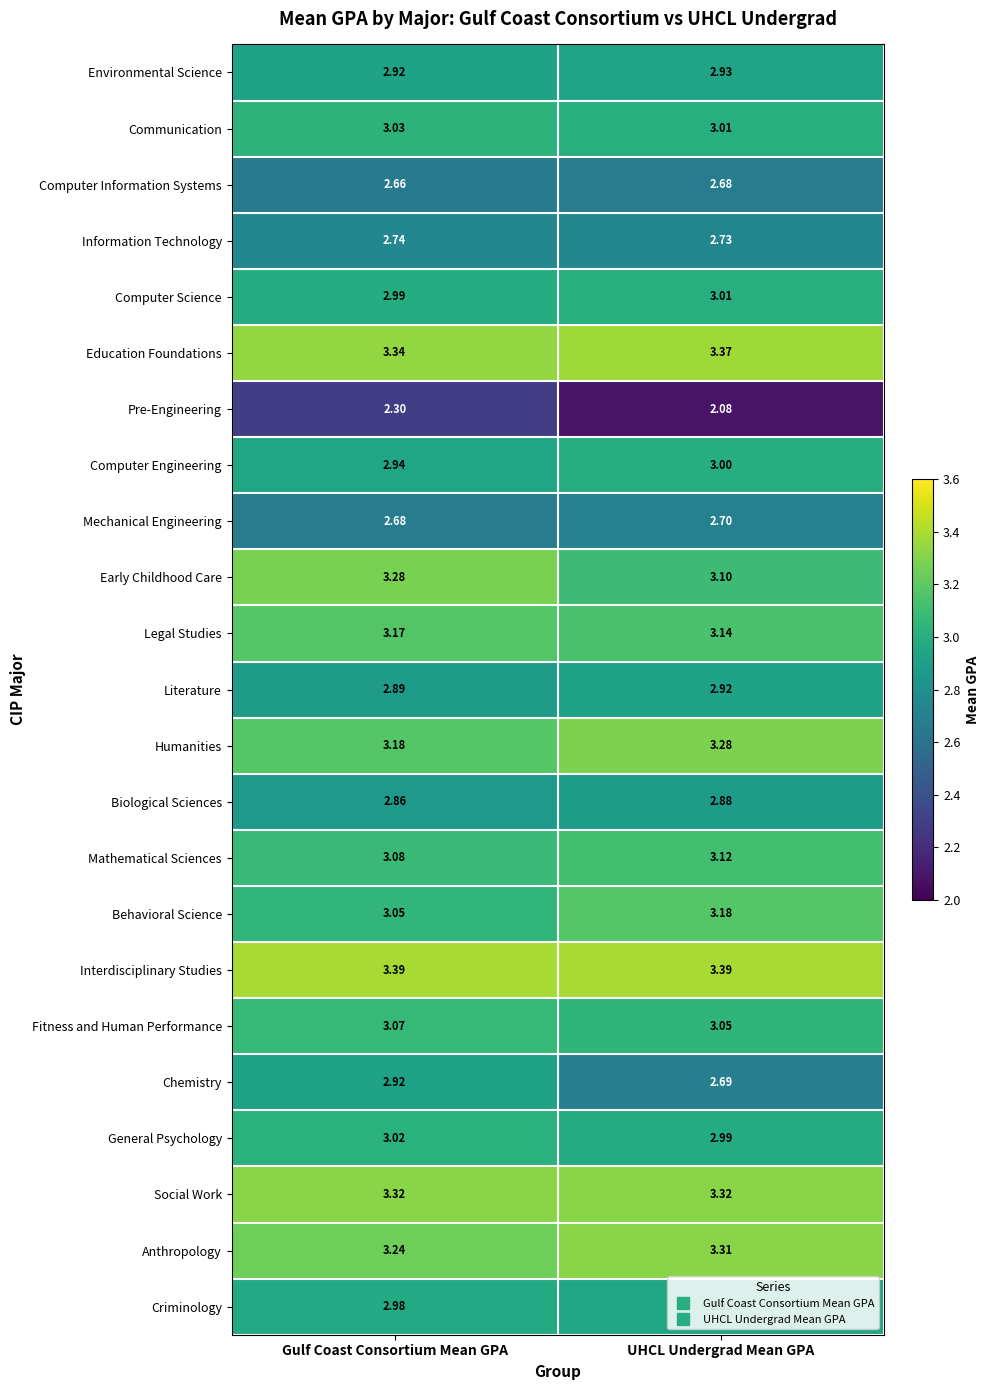

Which series has the largest range (max minus min)?

Chemistry